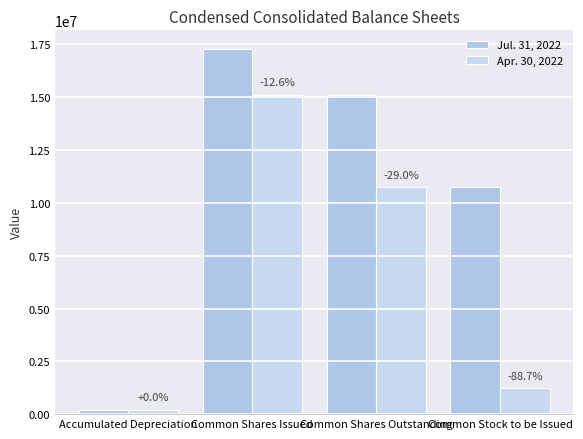

At which category is the sum across all series the highest?

Common Shares Issued